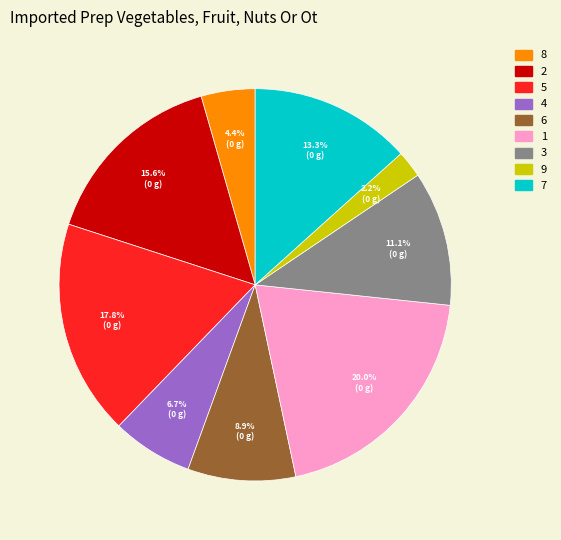

To the nearest percent, what percentage of the pie is 2?

16%